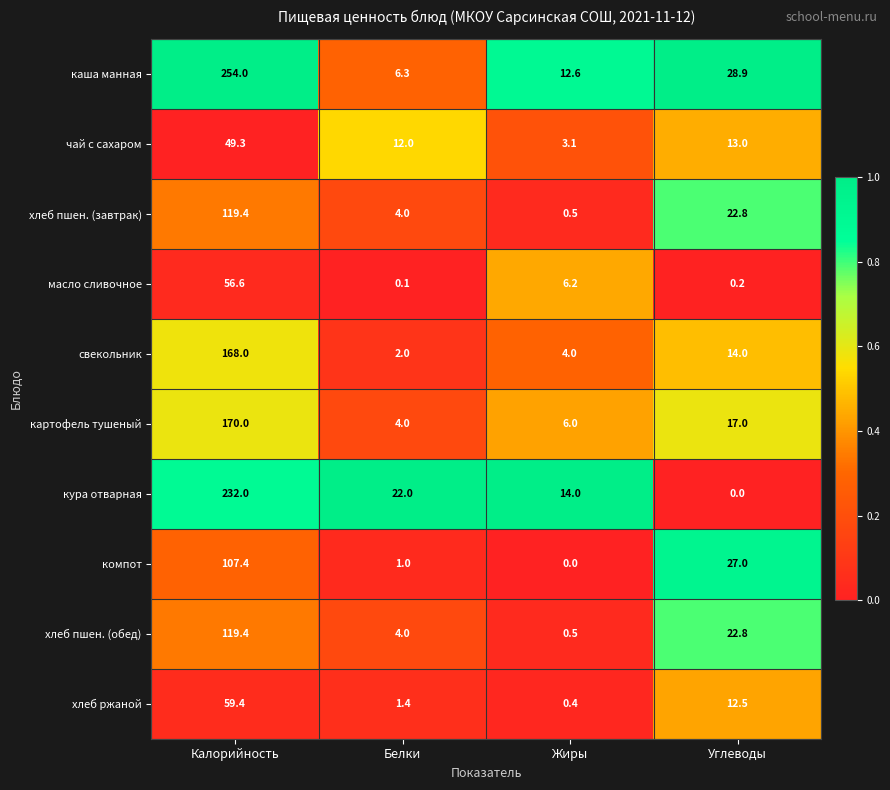

What is the total value across all series at Калорийность?

1335.5